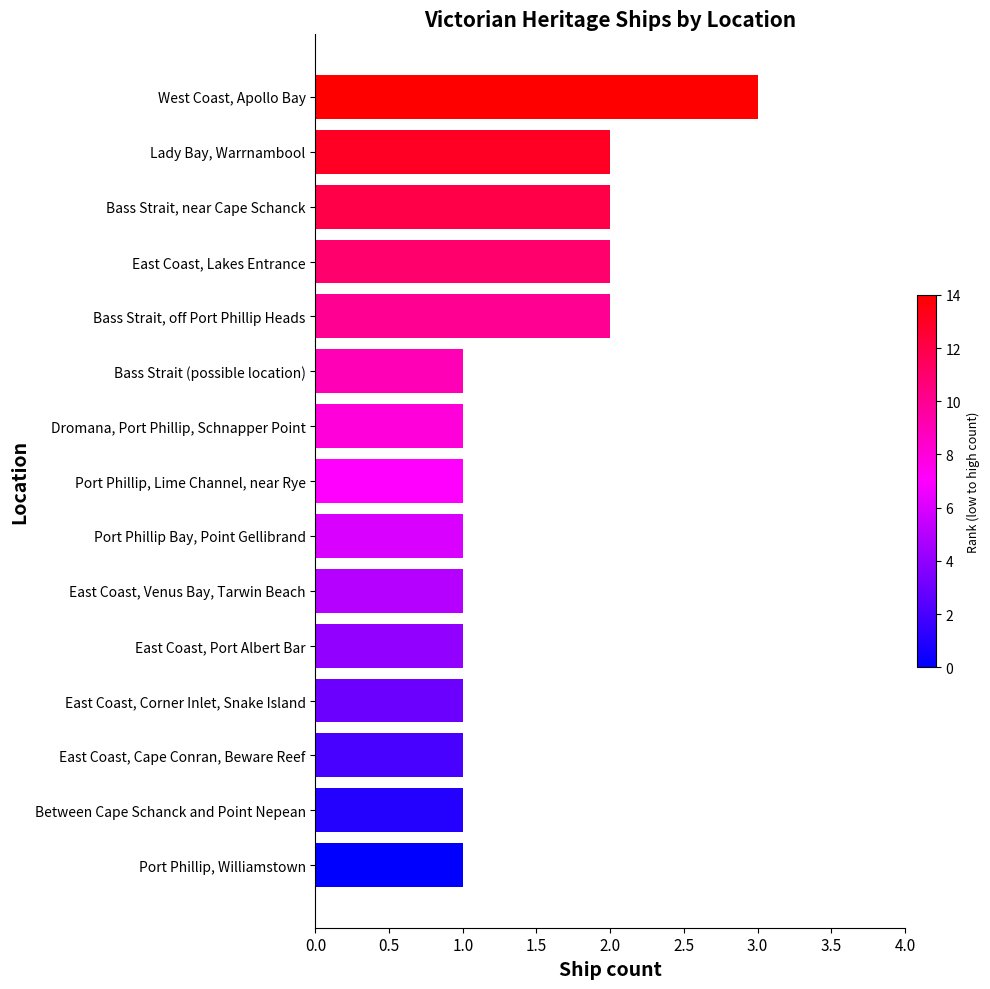

What is the sum of all values?

21